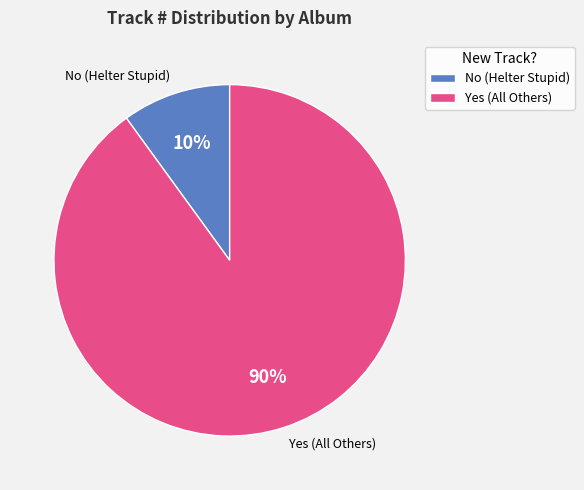

To the nearest percent, what is the difference between the largest and smallest slice percentages?

80%